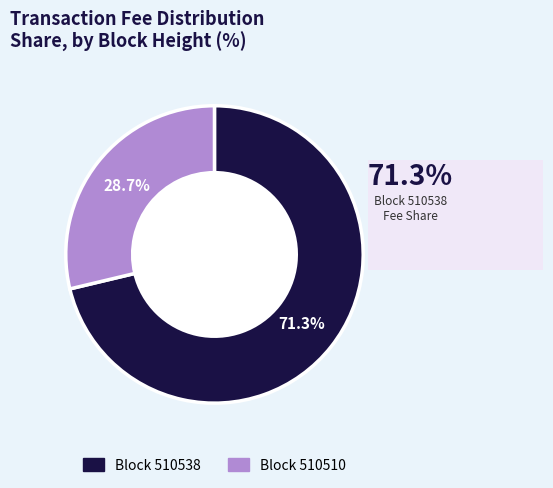

Is there a majority slice in this chart?

Yes